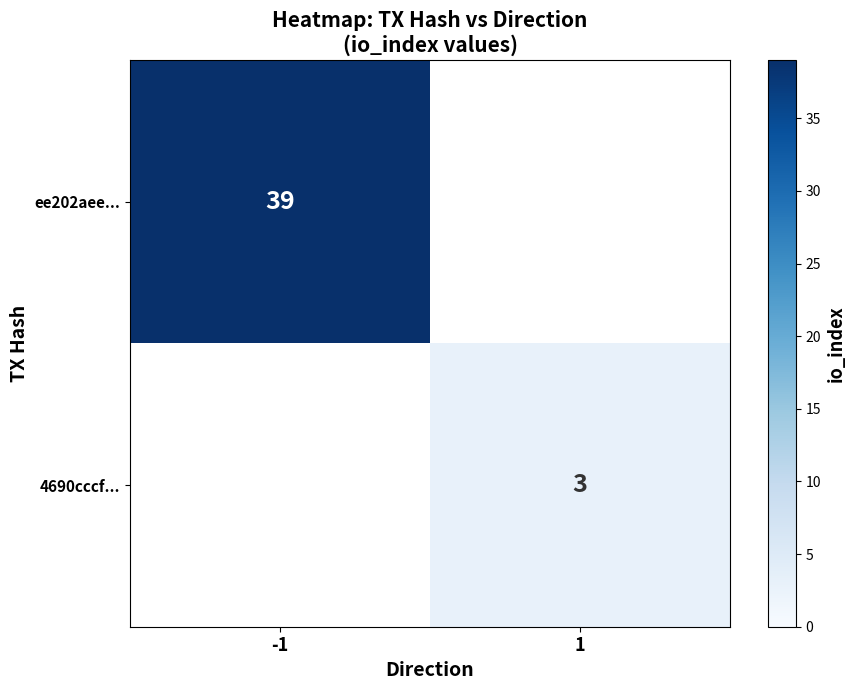

The ee202aee... series shows 59 at -1. True or false?

False